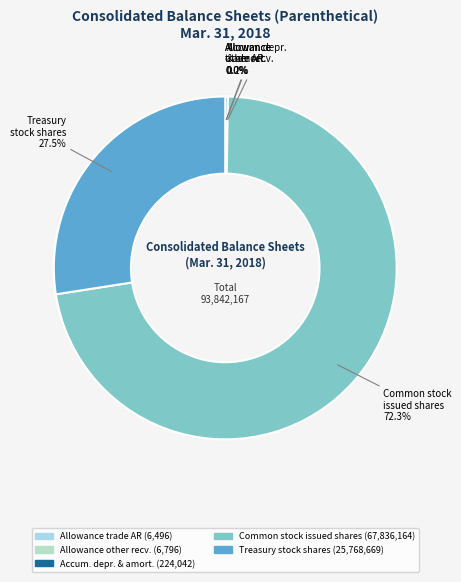

Rank the categories by value from highest to lowest.

Common stock, issued shares, Treasury stock, shares, Accumulated depreciation and amortization, Allowance on other receivables, Allowance on trade accounts receivable